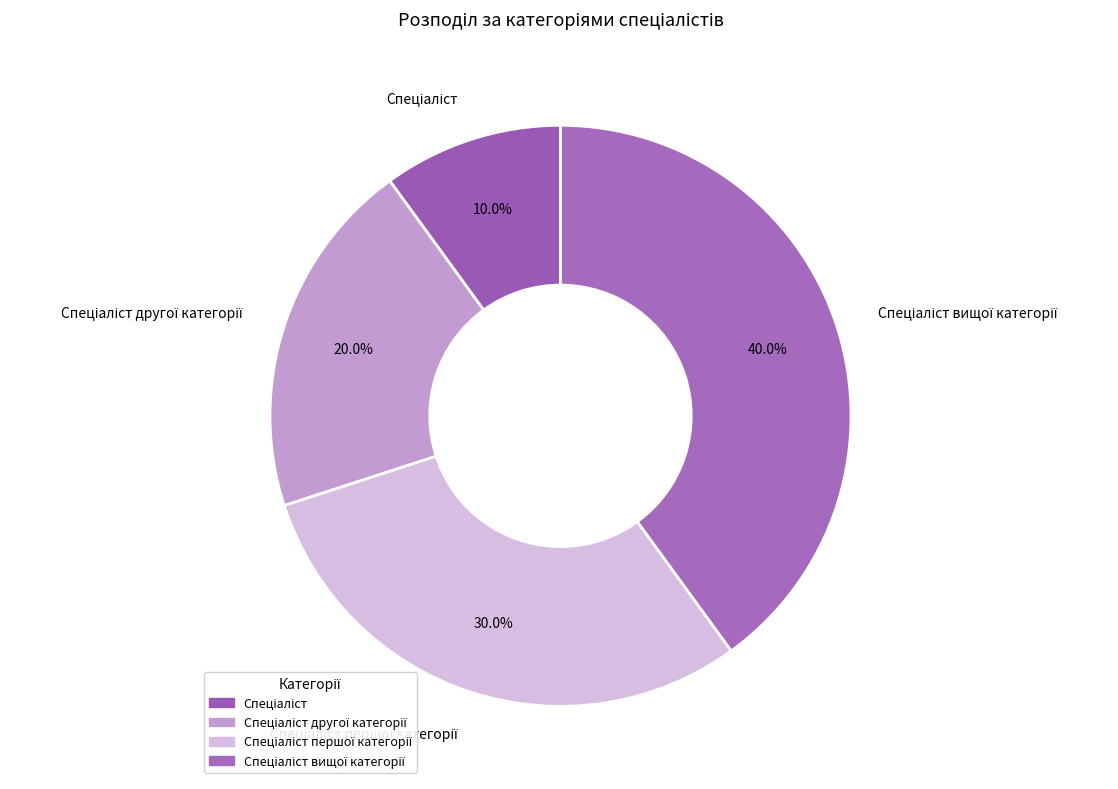

Is there any slice that represents more than half of the pie?

No